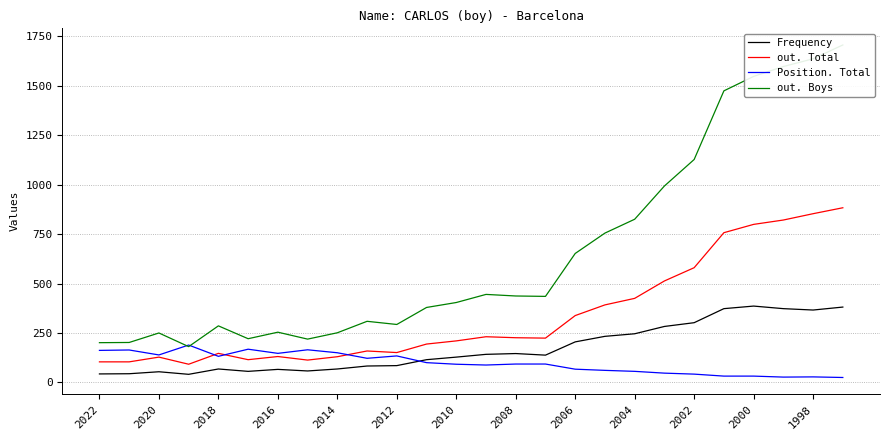

What is the lowest value of the Position. Total series?

25